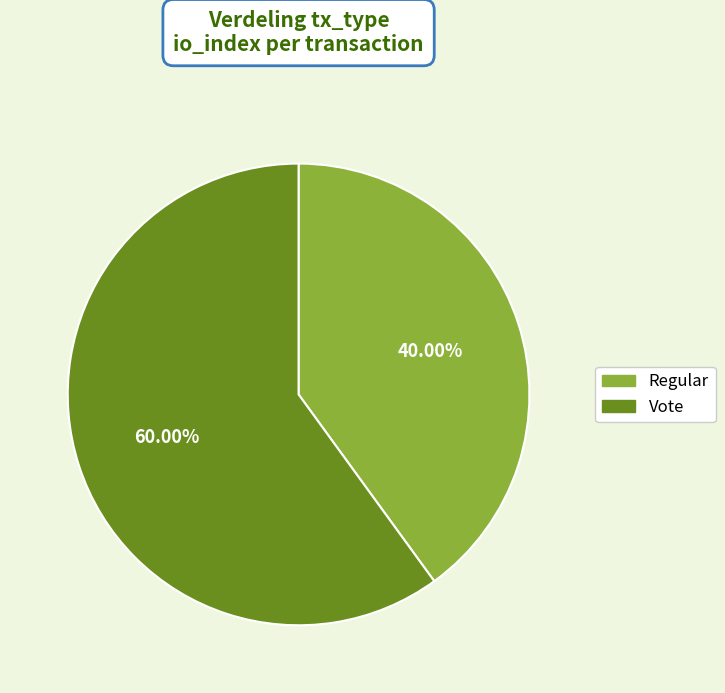

How many segments does this pie chart have?

2